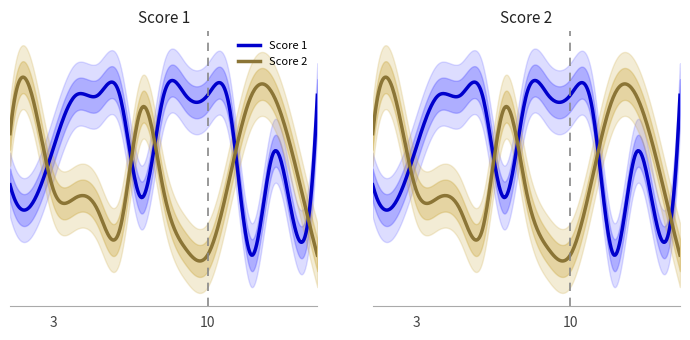

At which label does Score 1 reach its minimum?

12